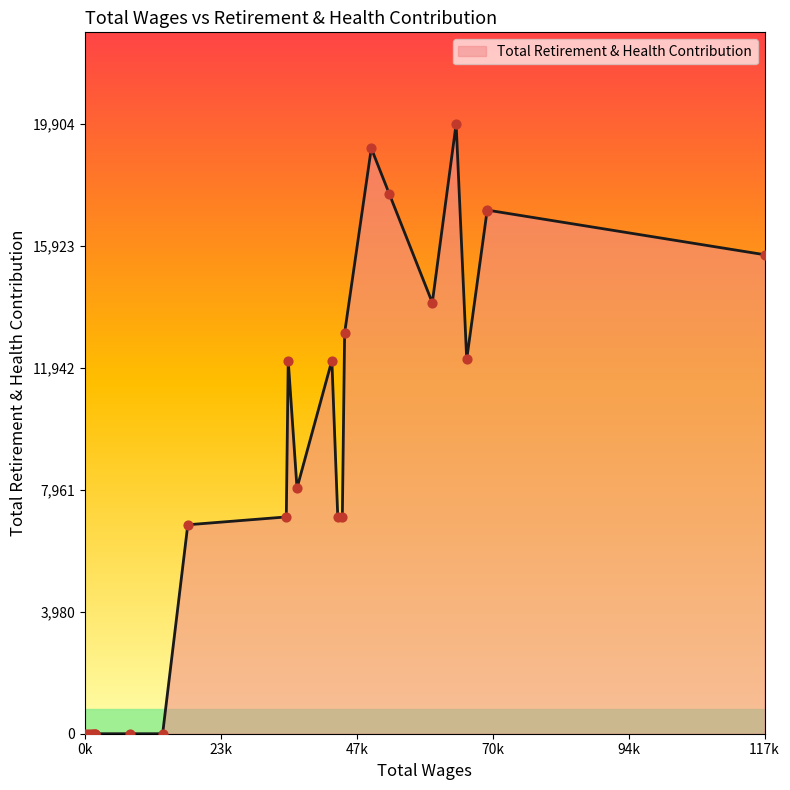

What is the difference between the maximum and minimum values?

19904